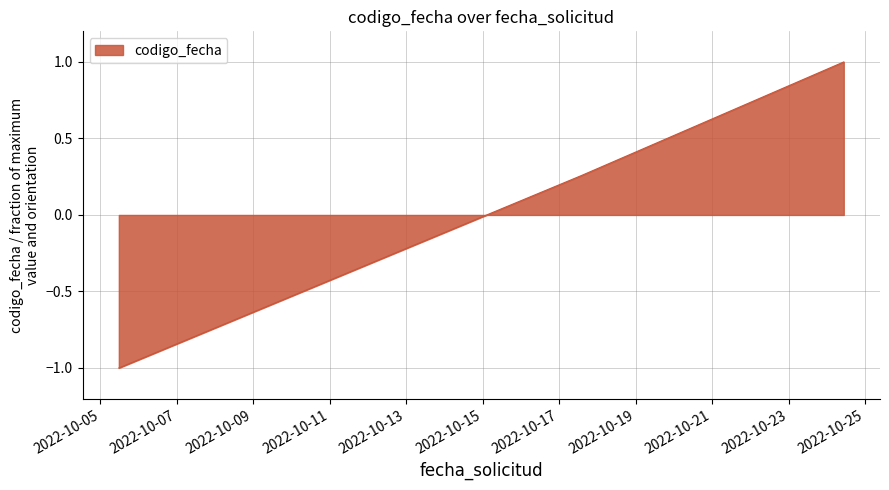

What is the minimum value shown in the chart?

-1.0